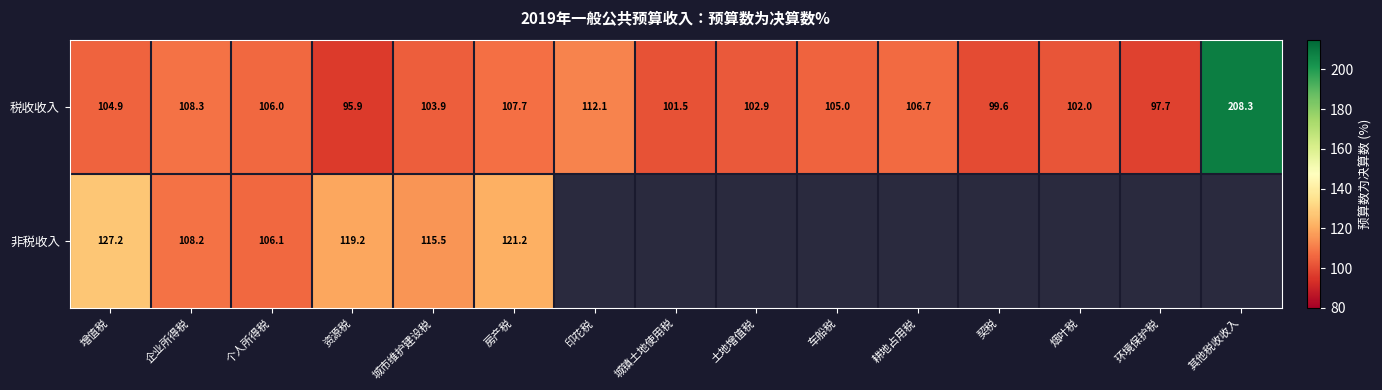

Where does the 税收收入 series first go above 104?

增值税